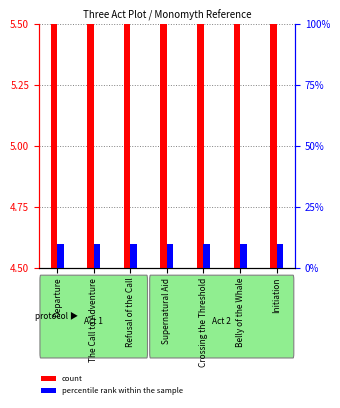

True or false: percentile rank within the sample has a value of 5 at Refusal of the Call.

False